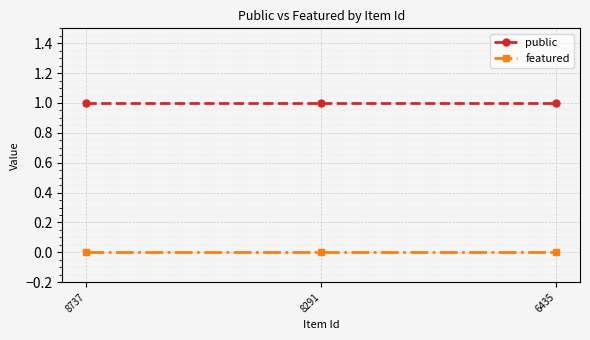

Does the chart have visible grid lines?

Yes